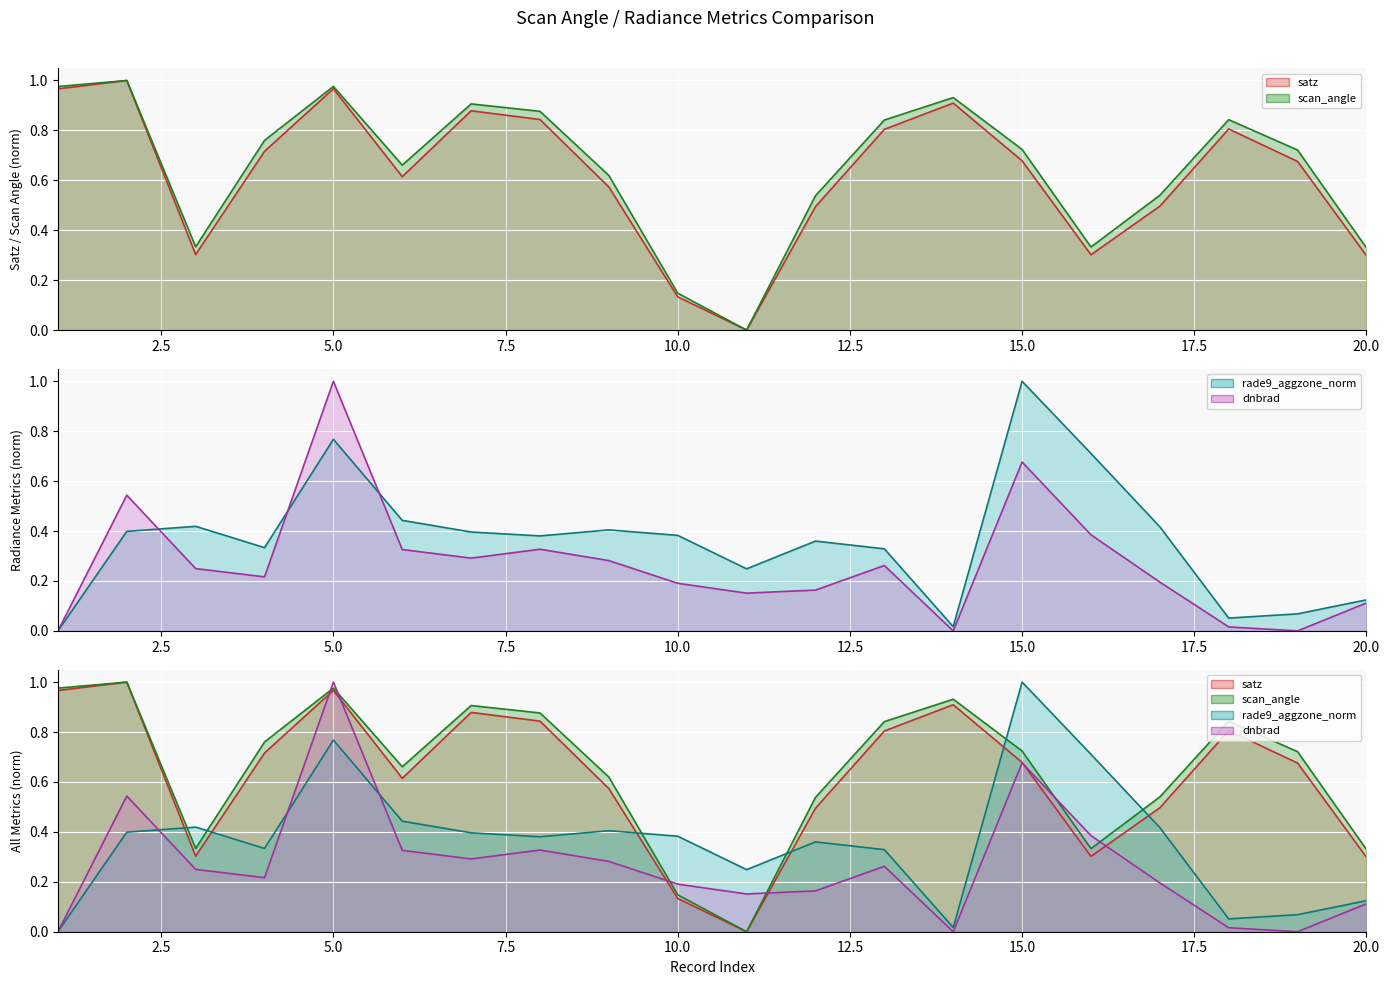

True or false: satz (line) has a value of 1.0 at 20.0.

False